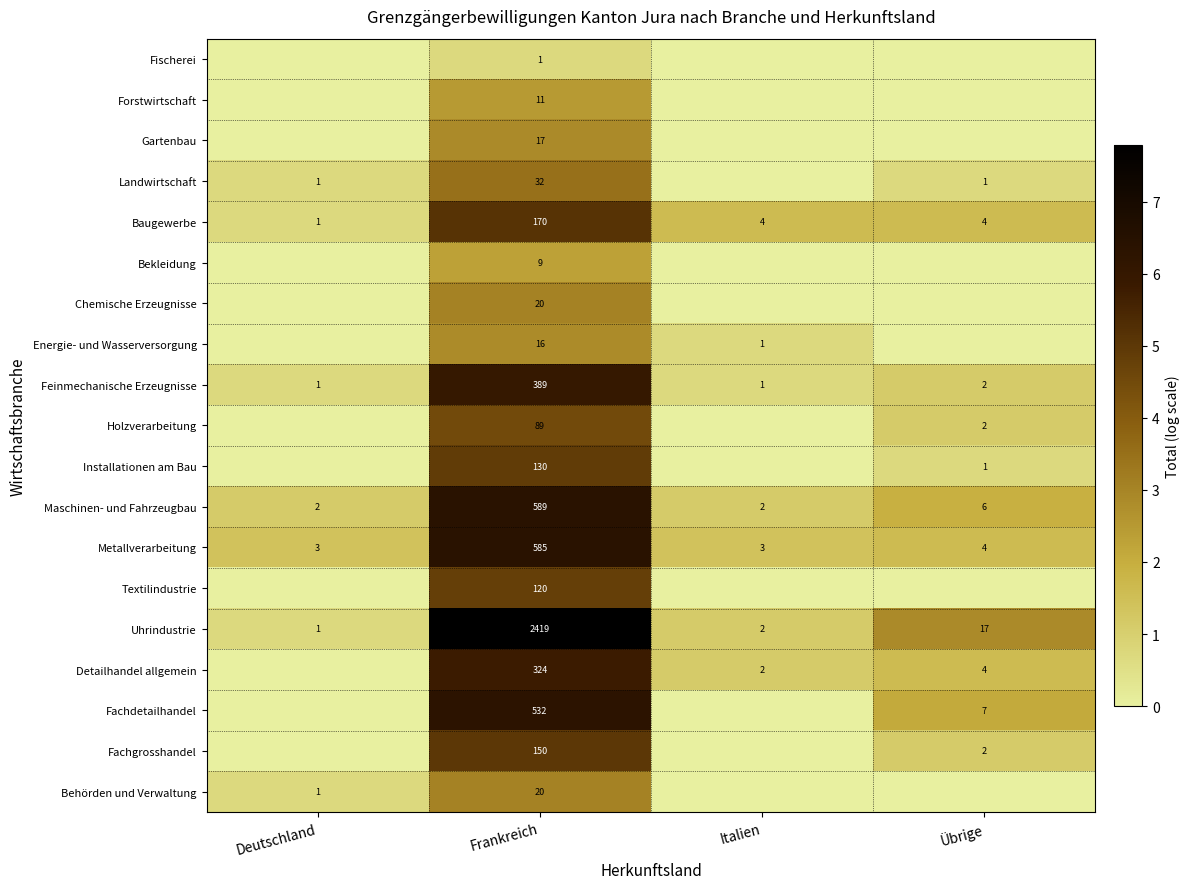

What is the difference between the maximum and minimum values in the Feinmechanische Erzeugnisse series?

388